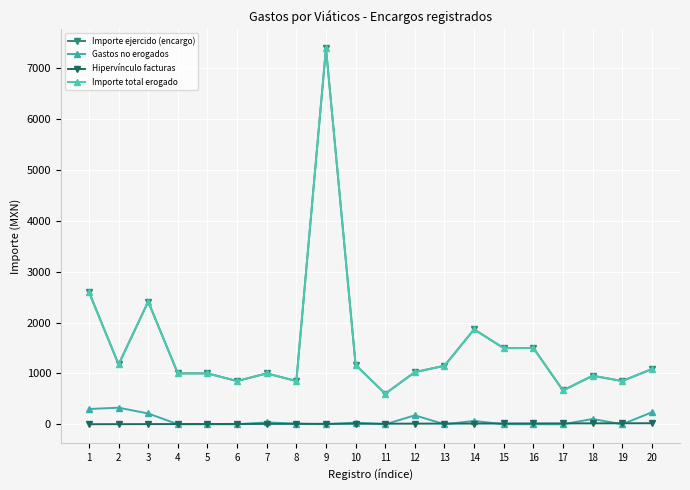

What are all the series names shown in the legend?

Importe ejercido (encargo), Gastos no erogados, Hipervínculo facturas, Importe total erogado